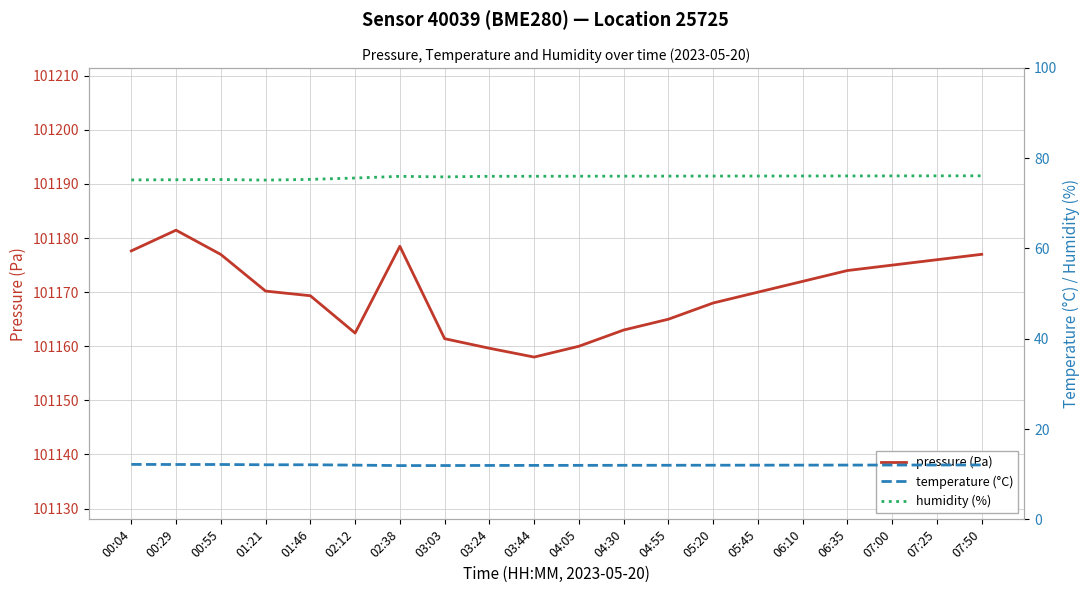

Reading left to right, list all the values displayed in this chart.

pressure (Pa): 00:04=101177.6	00:29=101181.5	00:55=101177.0	01:21=101170.2	01:46=101169.3	02:12=101162.4	02:38=101178.5	03:03=101161.4	03:24=101159.6	03:44=101158.0	04:05=101160.0	04:30=101163.0	04:55=101165.0	05:20=101168.0	05:45=101170.0	06:10=101172.0	06:35=101174.0	07:00=101175.0	07:25=101176.0	07:50=101177.0
temperature (°C): 00:04=12.2	00:29=12.2	00:55=12.2	01:21=12.1	01:46=12.1	02:12=12.0	02:38=11.9	03:03=11.9	03:24=11.9	03:44=11.9	04:05=12.0	04:30=12.0	04:55=12.0	05:20=12.0	05:45=12.0	06:10=12.0	06:35=12.0	07:00=12.0	07:25=12.0	07:50=12.1
humidity (%): 00:04=75.2	00:29=75.2	00:55=75.3	01:21=75.2	01:46=75.3	02:12=75.6	02:38=76.0	03:03=75.9	03:24=76.0	03:44=76.0	04:05=76.0	04:30=76.0	04:55=76.0	05:20=76.0	05:45=76.0	06:10=76.1	06:35=76.1	07:00=76.1	07:25=76.1	07:50=76.1